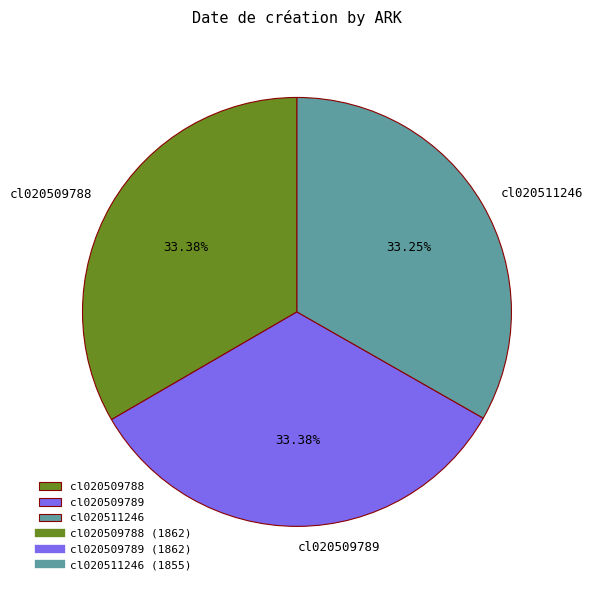

Is it true that cl020509789 is 42% of the pie?

False